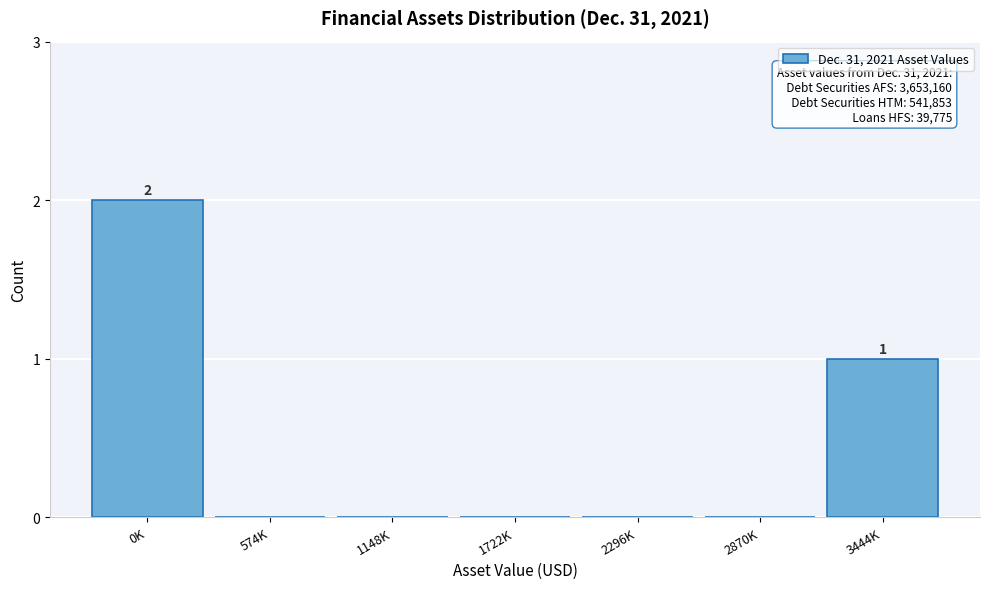

Reading left to right, what are all the values shown in this chart?

0K=2	574K=0	1148K=0	1722K=0	2296K=0	2870K=0	3444K=1